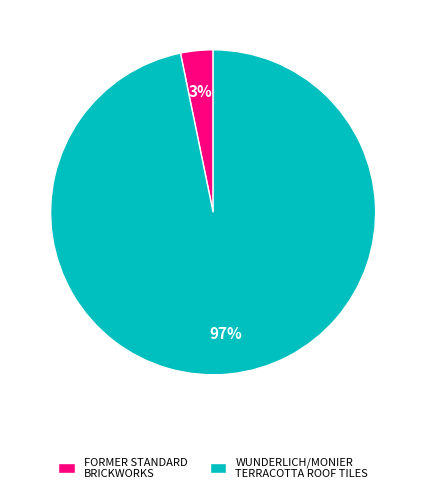

Combined, do FORMER STANDARD BRICKWORKS and WUNDERLICH/MONIER TERRACOTTA ROOF TILES account for over 50%?

Yes